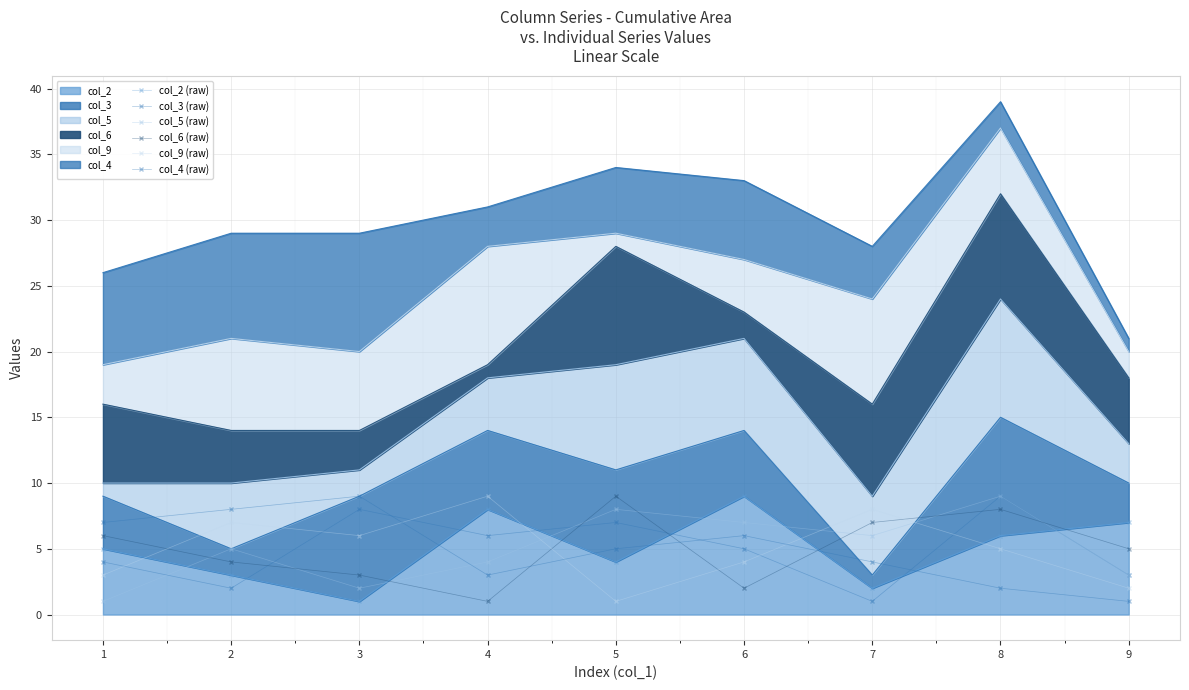

At how many categories does at least one series exceed 6?

9